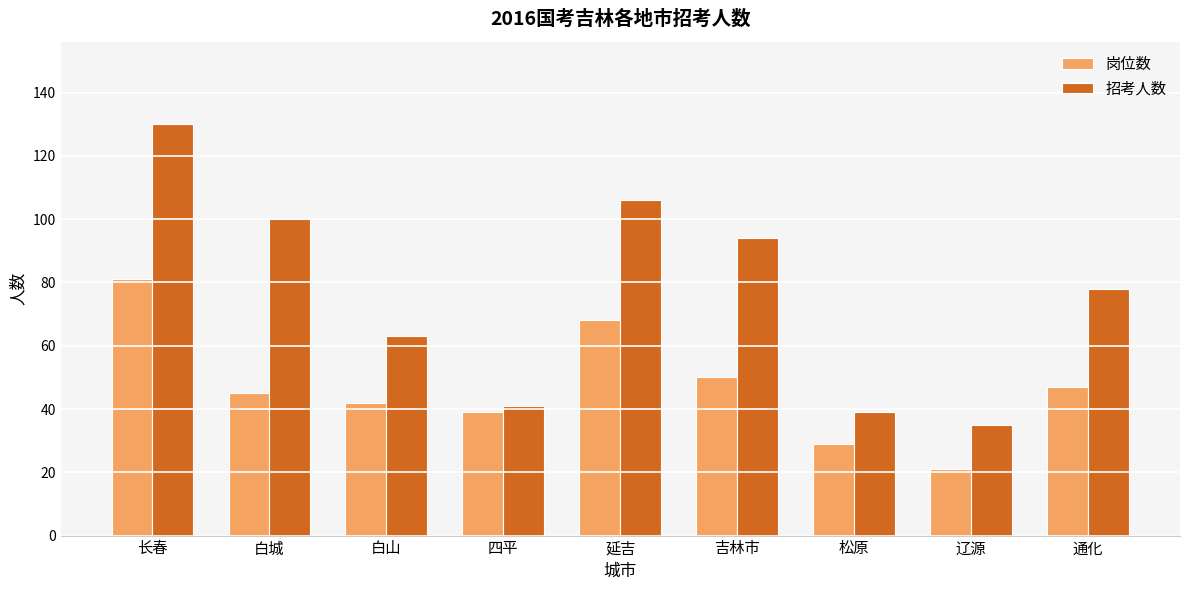

What is the difference between the second highest and second lowest values in the 岗位数 series?

39